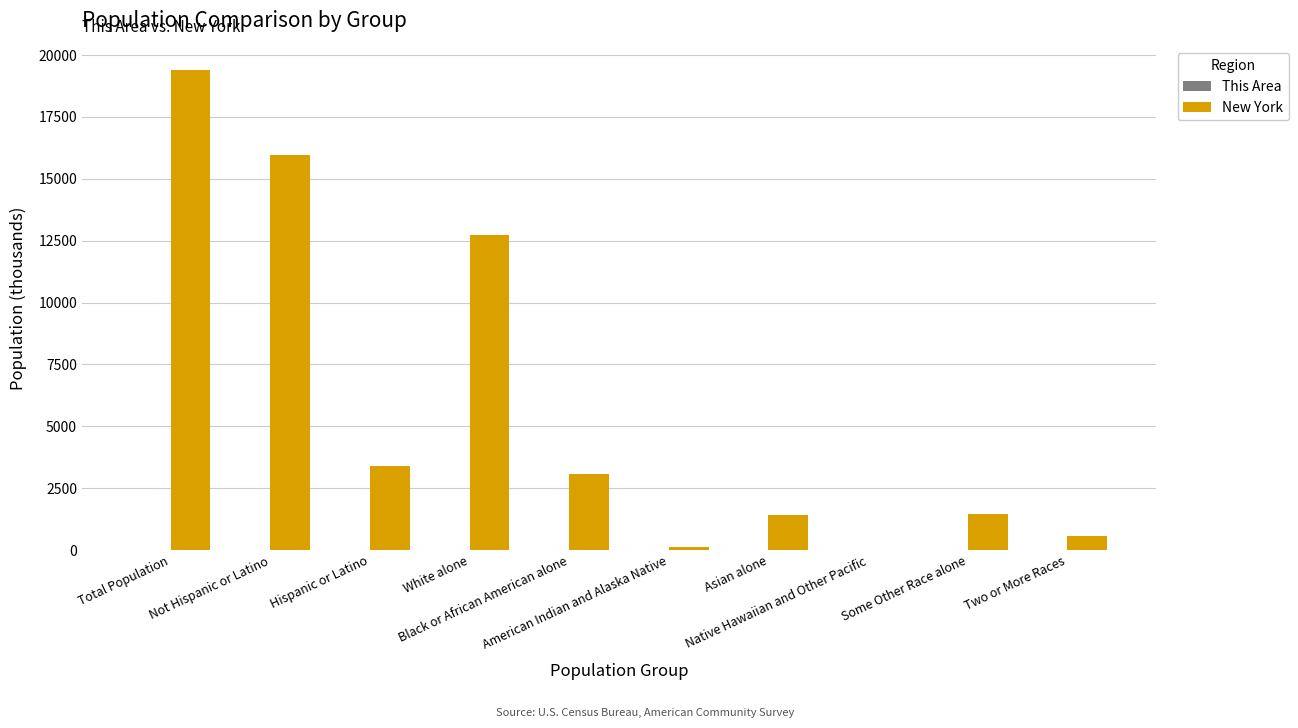

What is the greatest value displayed?

19378.1